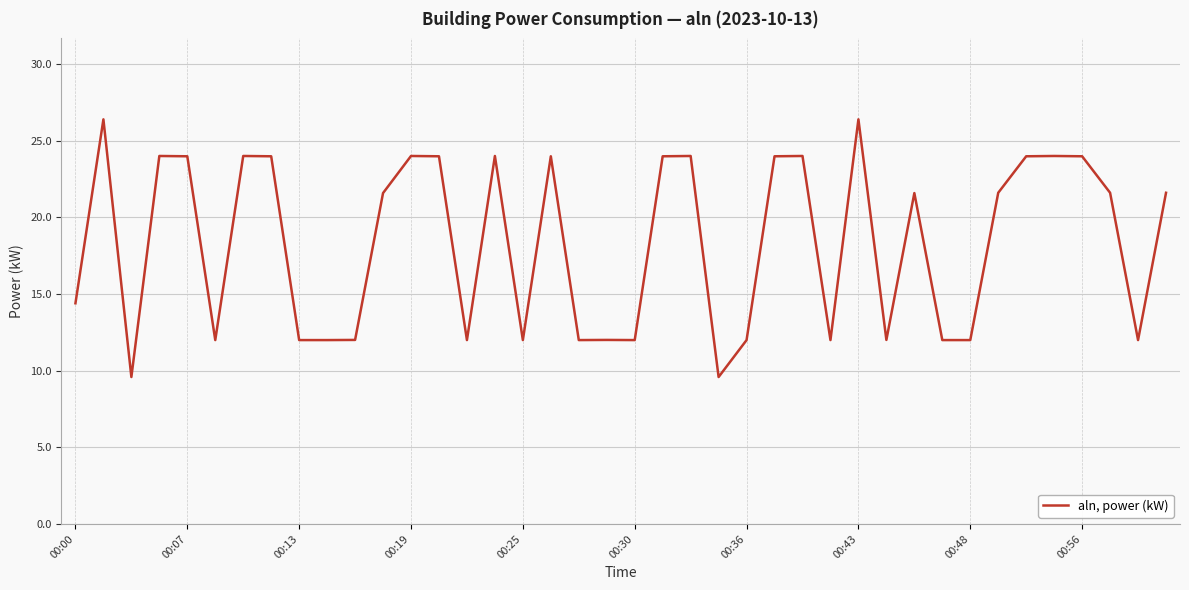

What is the difference between the maximum and minimum values?

16.8